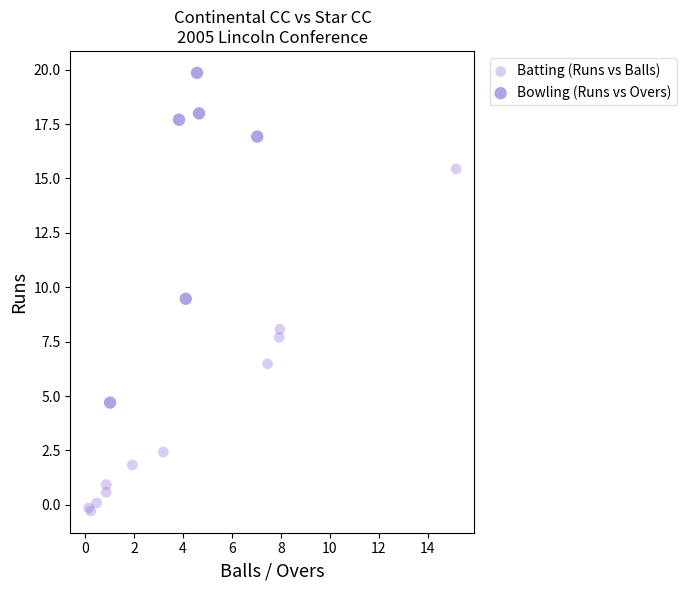

Which series contains the highest Y value?

Bowling (Runs vs Overs)